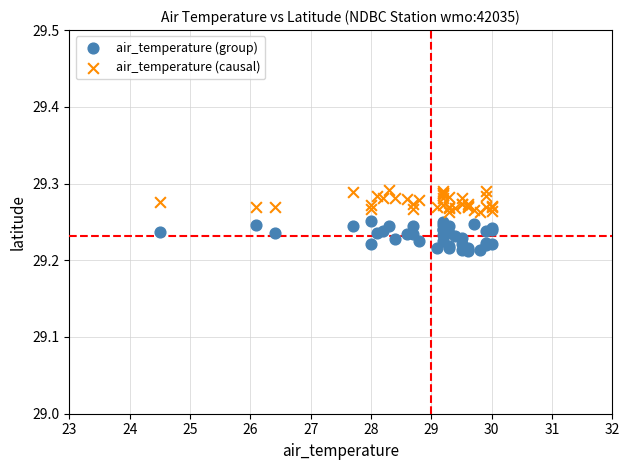

What is the X range (max minus min) for the scatter plot?

5.5